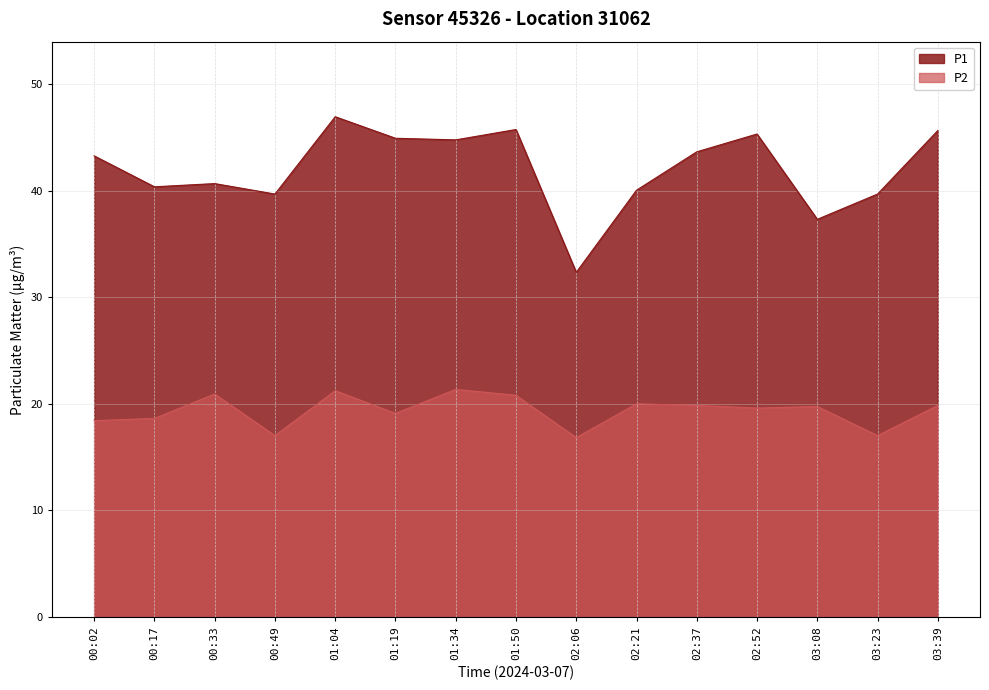

Reading left to right, list all the values displayed in this chart.

P1: 43.2	40.4	40.6	39.7	46.9	44.9	44.8	45.7	32.3	40.0	43.6	45.3	37.3	39.7	45.6
P2: 18.4	18.6	20.9	17.0	21.2	19.1	21.4	20.8	16.8	20.0	19.9	19.6	19.8	17.0	19.9